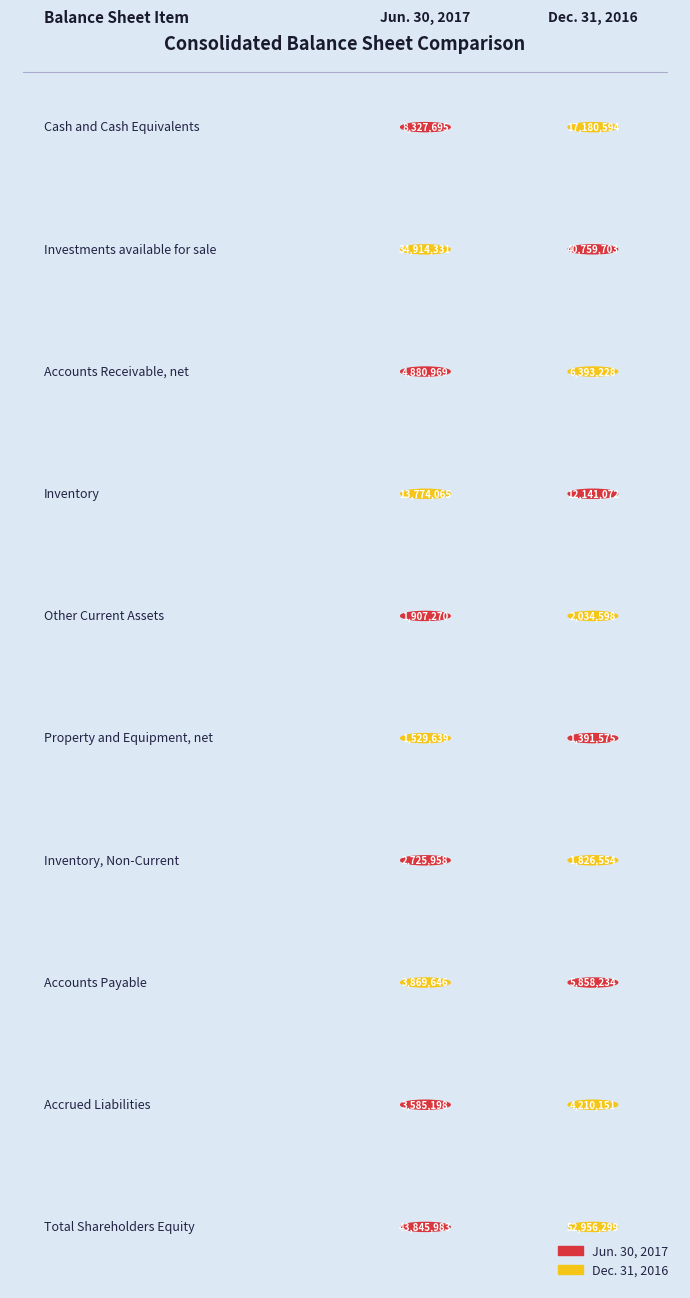

Reading right to left, extract all data points from this chart.

Jun. 30, 2017: 43845983	3585198	3869646	2725958	1529639	1907270	13774065	4880969	34914331	8327695
Dec. 31, 2016: 52956299	4210151	5858234	1826554	1391575	2034598	12141072	6393228	40759703	17180594